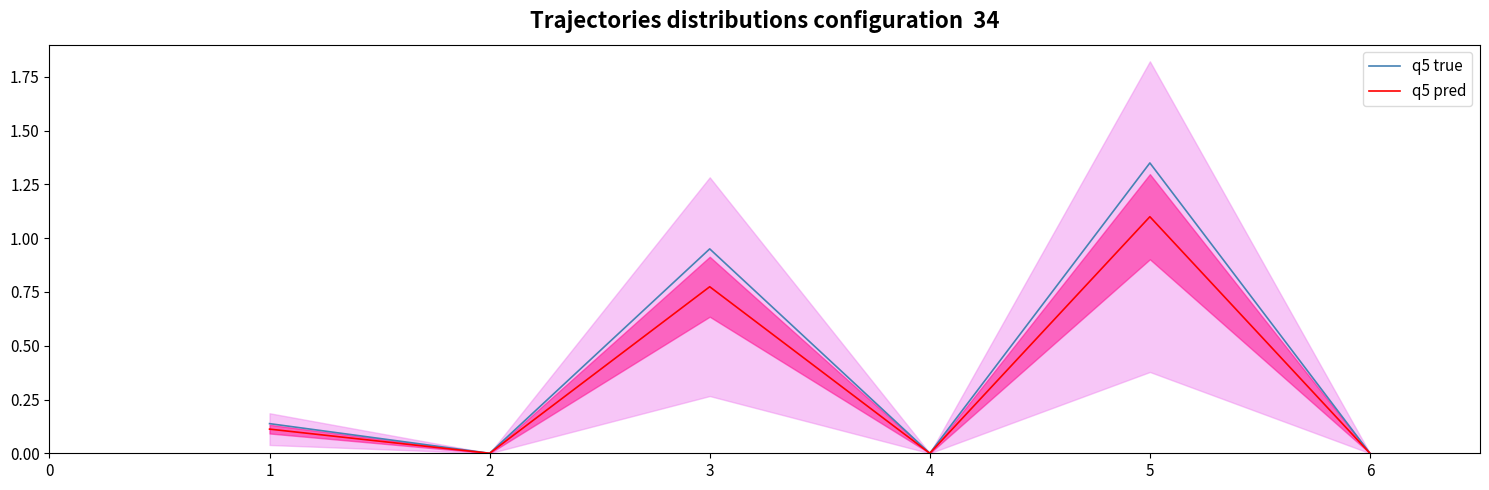

Where is the first local minimum for q5 pred?

2